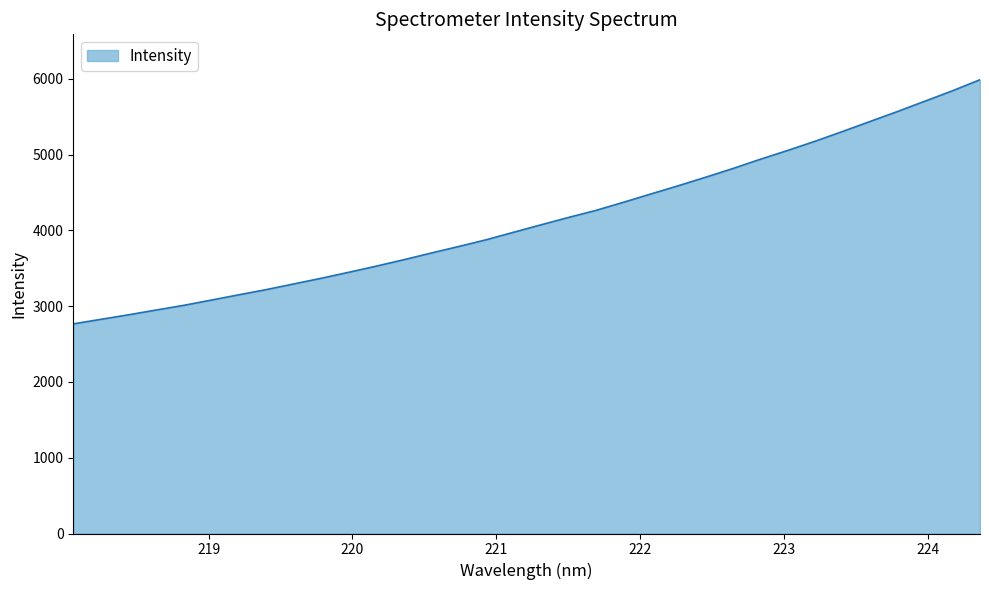

What is the maximum value shown in the chart?

5989.3